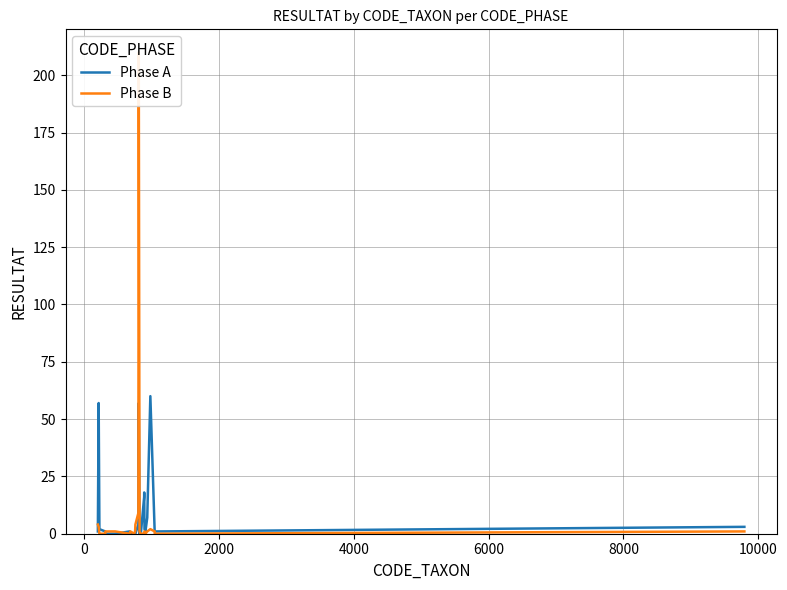

What is the highest value of the Phase A series?

60